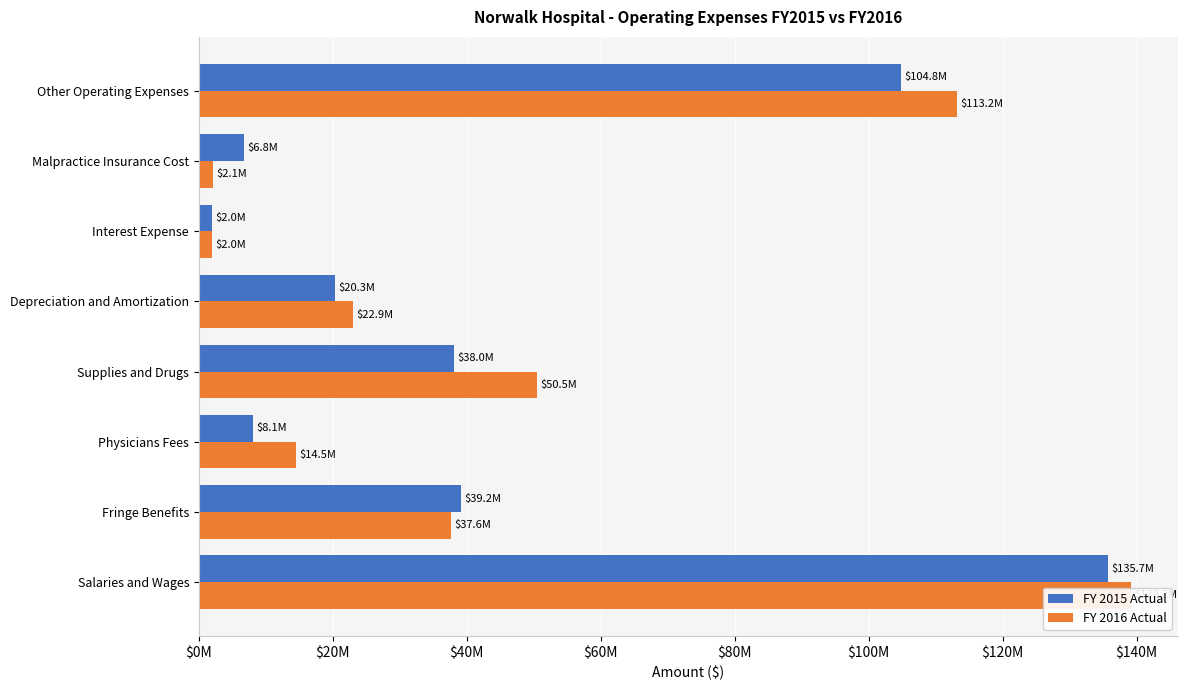

Count the number of data series in this chart.

2